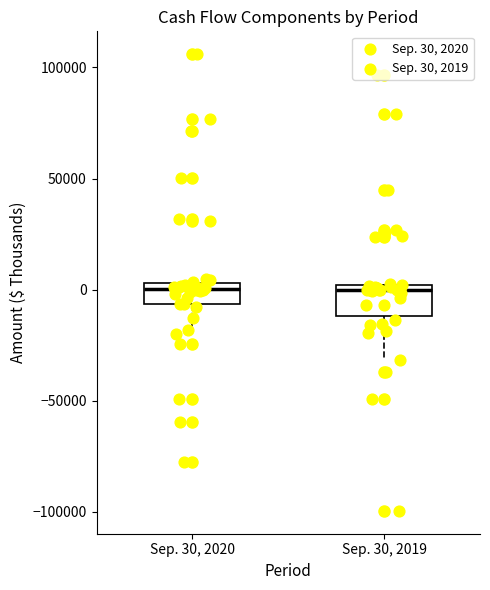

Reading left to right, read every box against the y-axis: the position of its median line, the range the box covers, and the ends of its whiskers. The values are not printed on the chart, so give them approximately, as read against the axis.

Sep. 30, 2020: median 0, box -5000 to 5000, whiskers -20000 to 5000 (just above the box's upper edge)
Sep. 30, 2019: median 0 (just below the box's upper edge), box -10000 to 0, whiskers -30000 to 5000